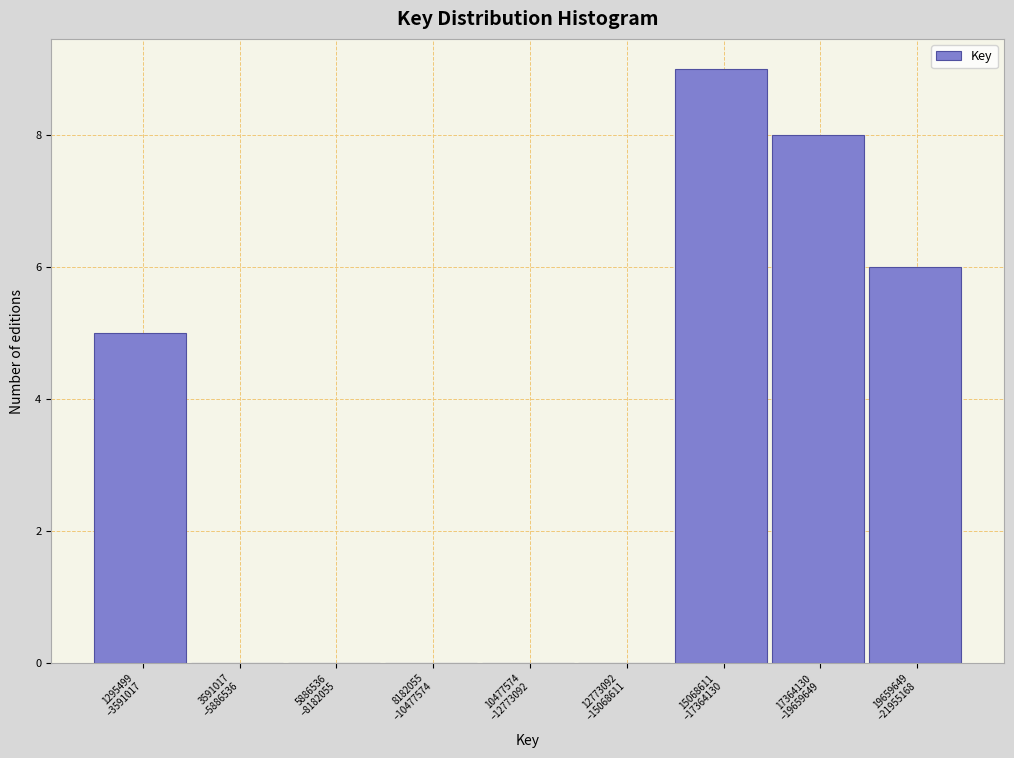

What is the greatest value displayed?

9